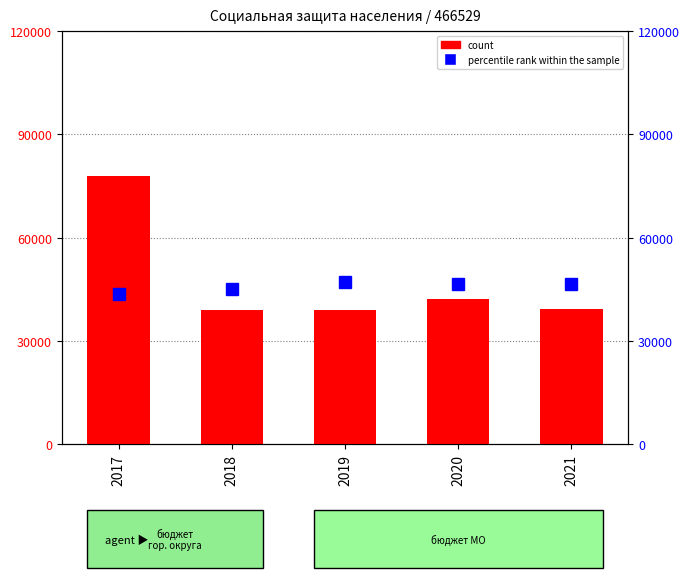

At which category does the chart reach its minimum across all series?

2019